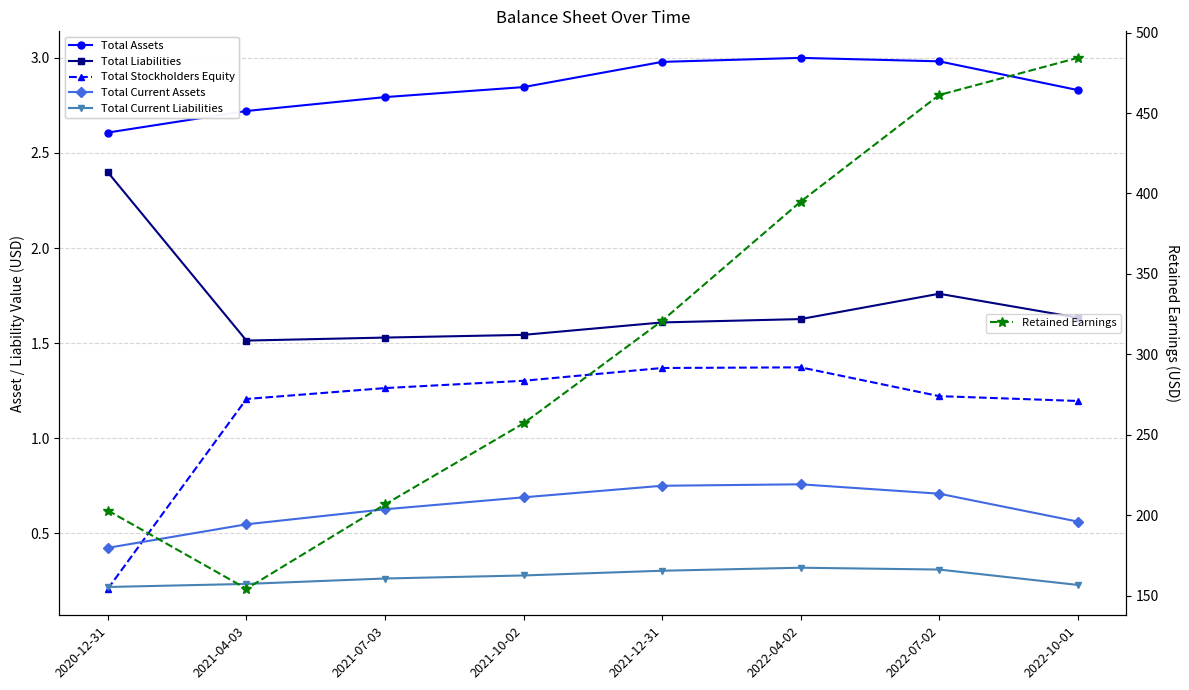

How many Total Liabilities values are between 1 and 2?

7